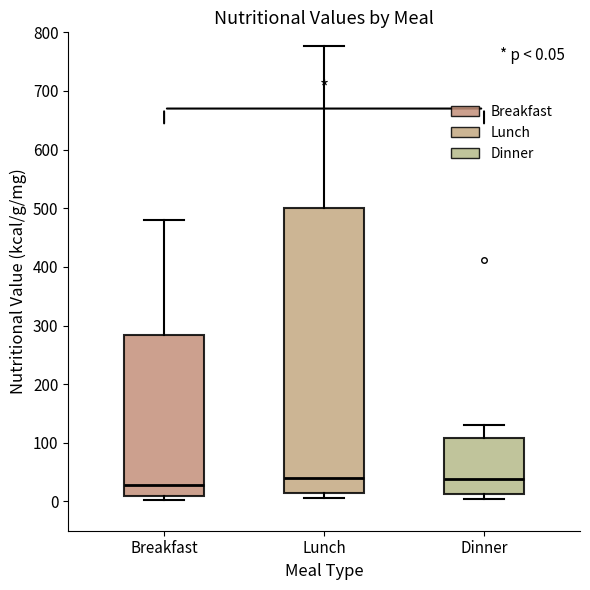

Comparing the boxes themselves (not the whiskers), which one is the tallest?

Lunch